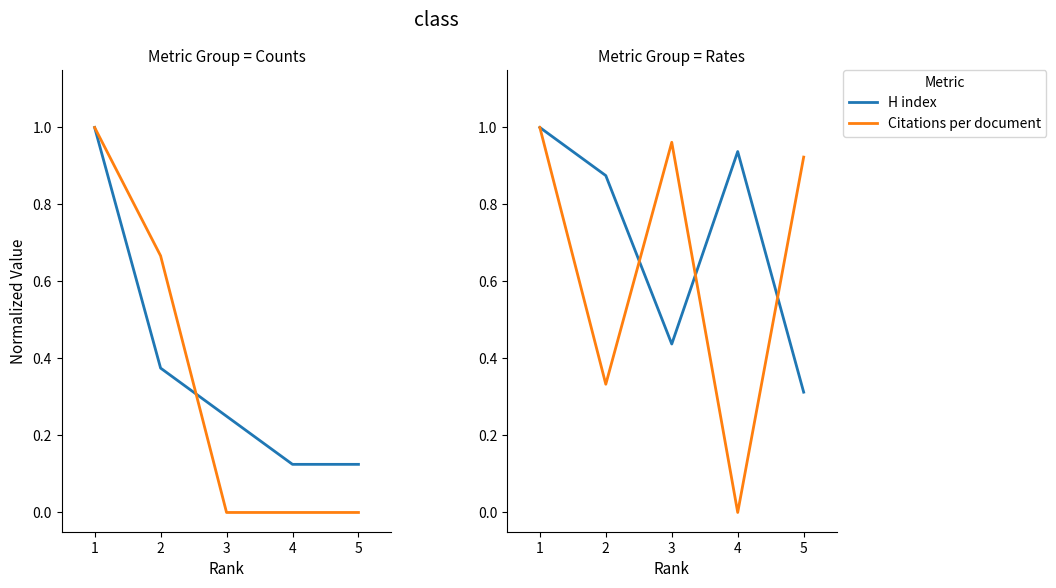

Which category has the lowest value in the Citations per document series?

4